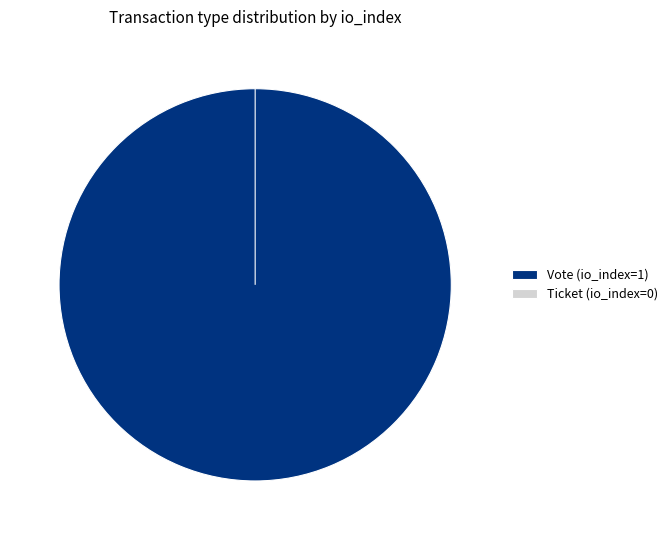

True or false: Ticket accounts for 0% of the total.

True